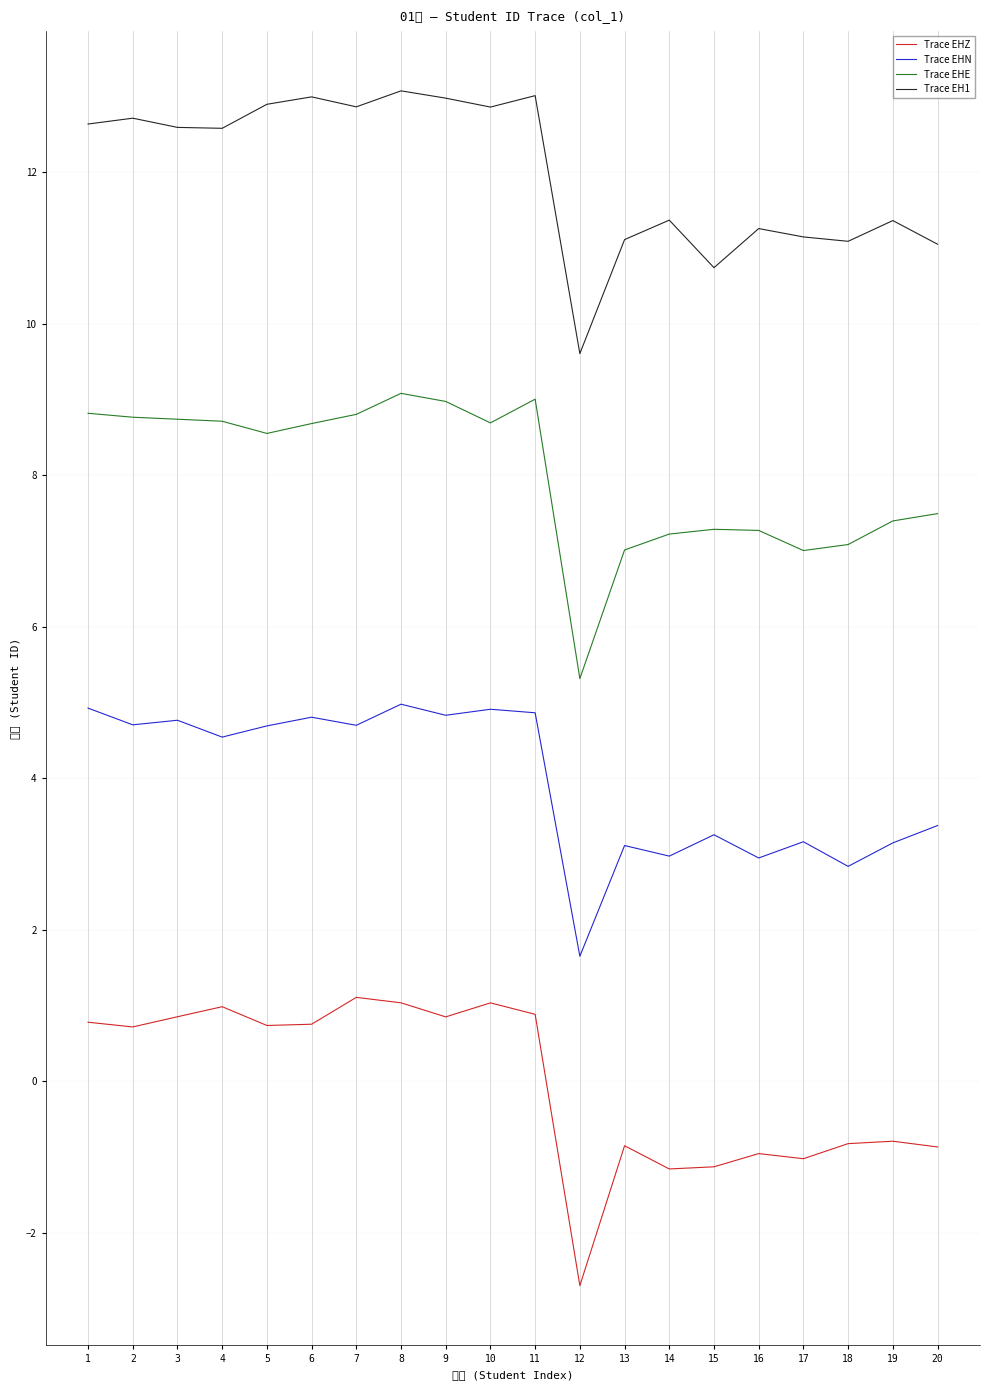

How many lines are shown in the chart?

4